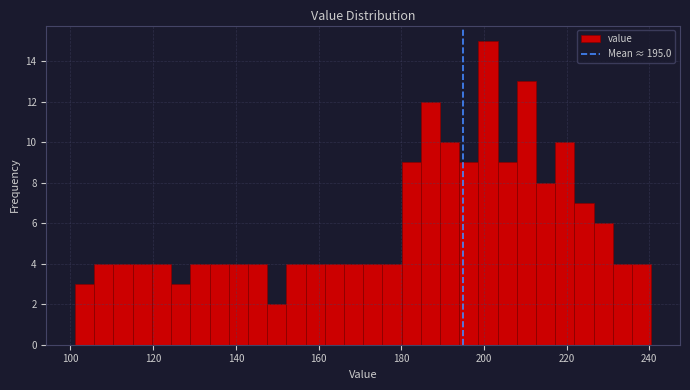

Read against the x-axis, roughly where is the centre of the tallest bar?

200